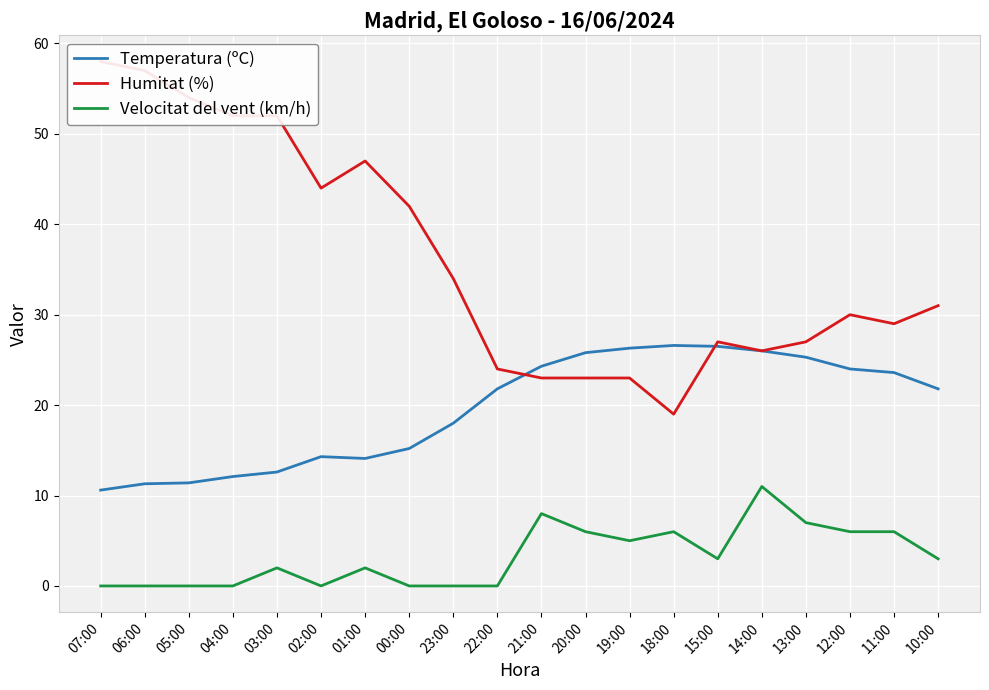

Read the Humitat (%) value at 18:00.

19.0